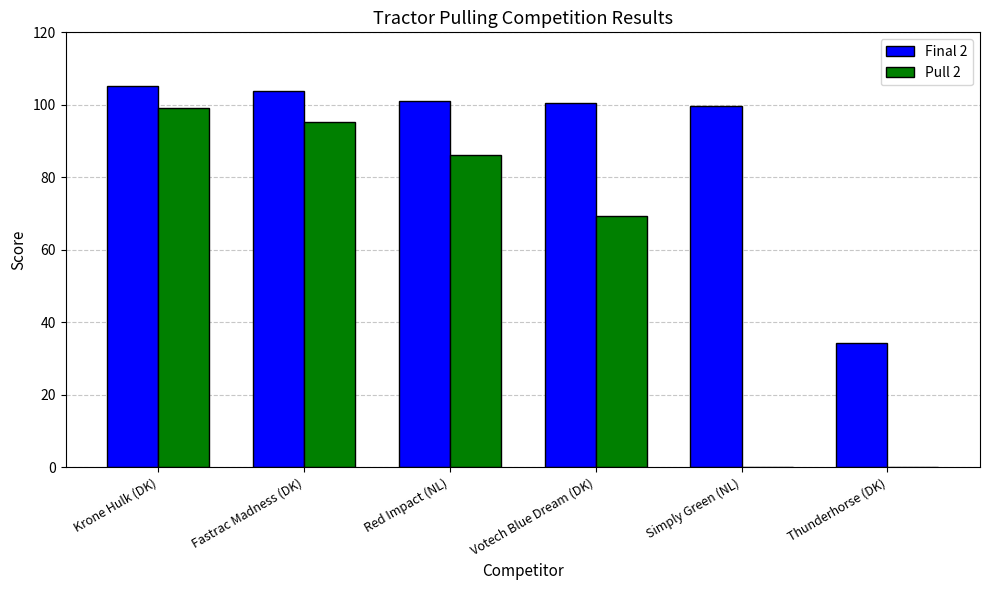

At which category is the sum across all series the highest?

Krone Hulk (DK)